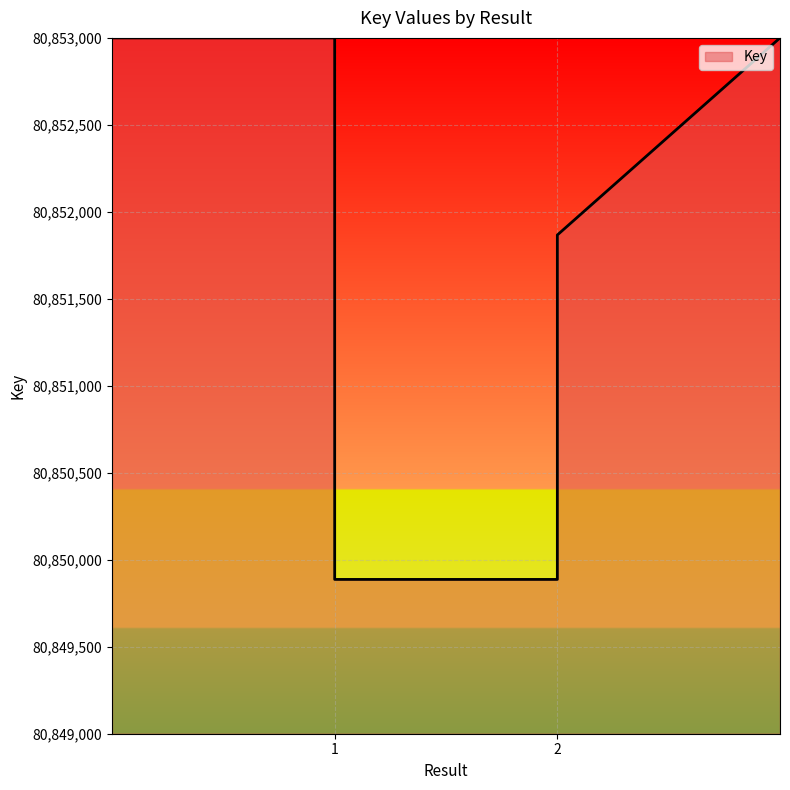

Where is the data nearest to the value 80850877?

1